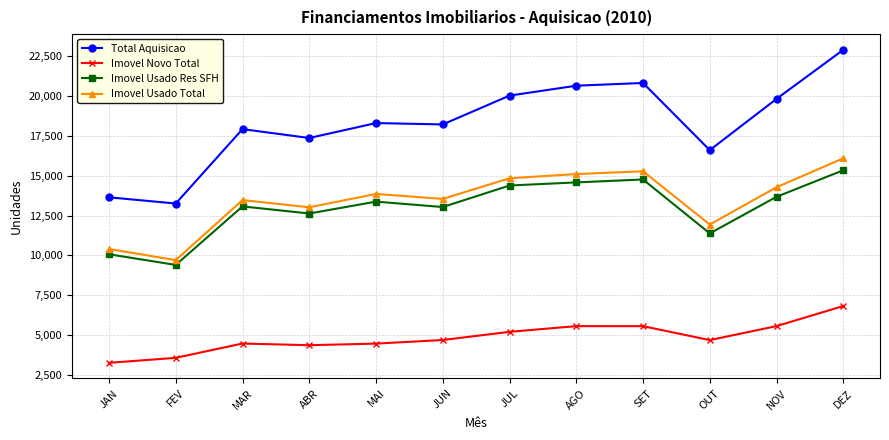

At how many categories does at least one series exceed 8575?

12